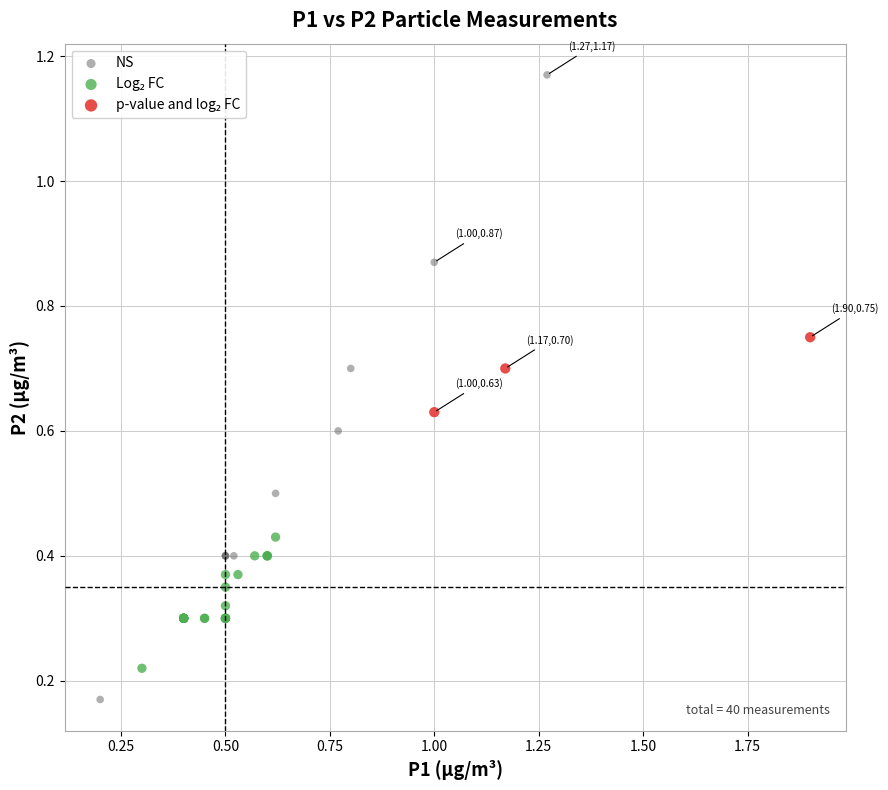

Which series contains the highest Y value?

NS